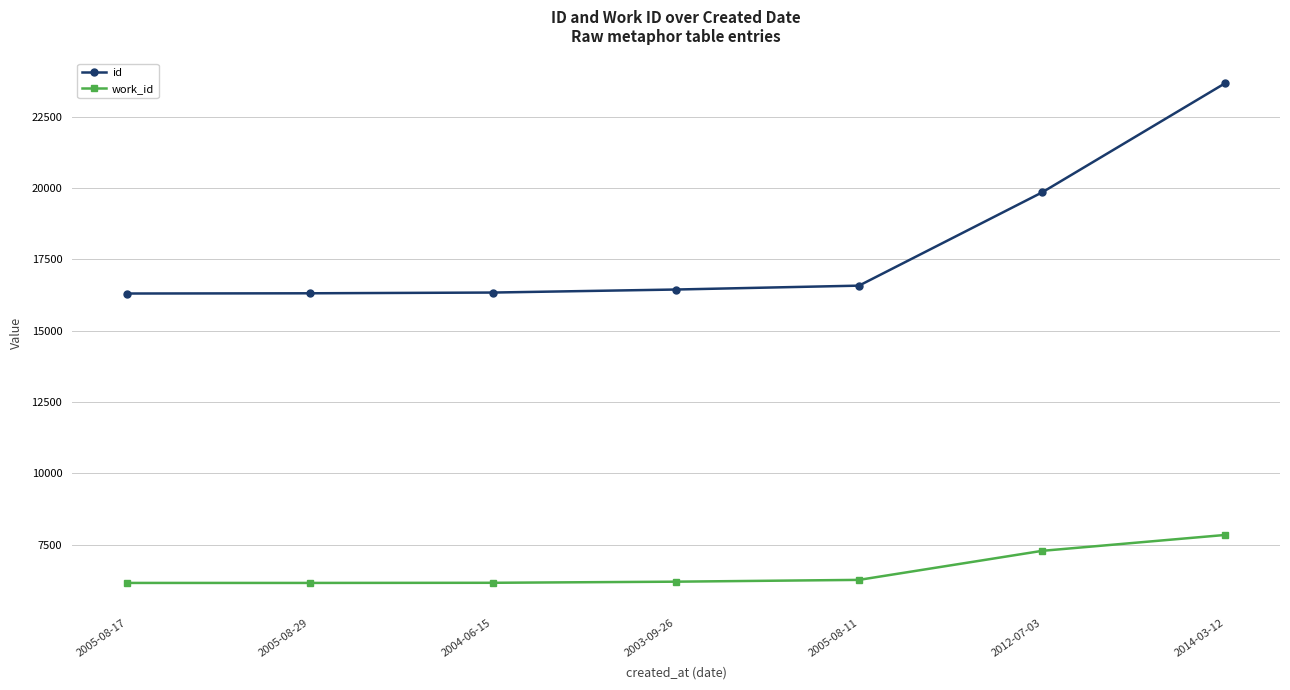

At which label does work_id reach its peak?

2014-03-12